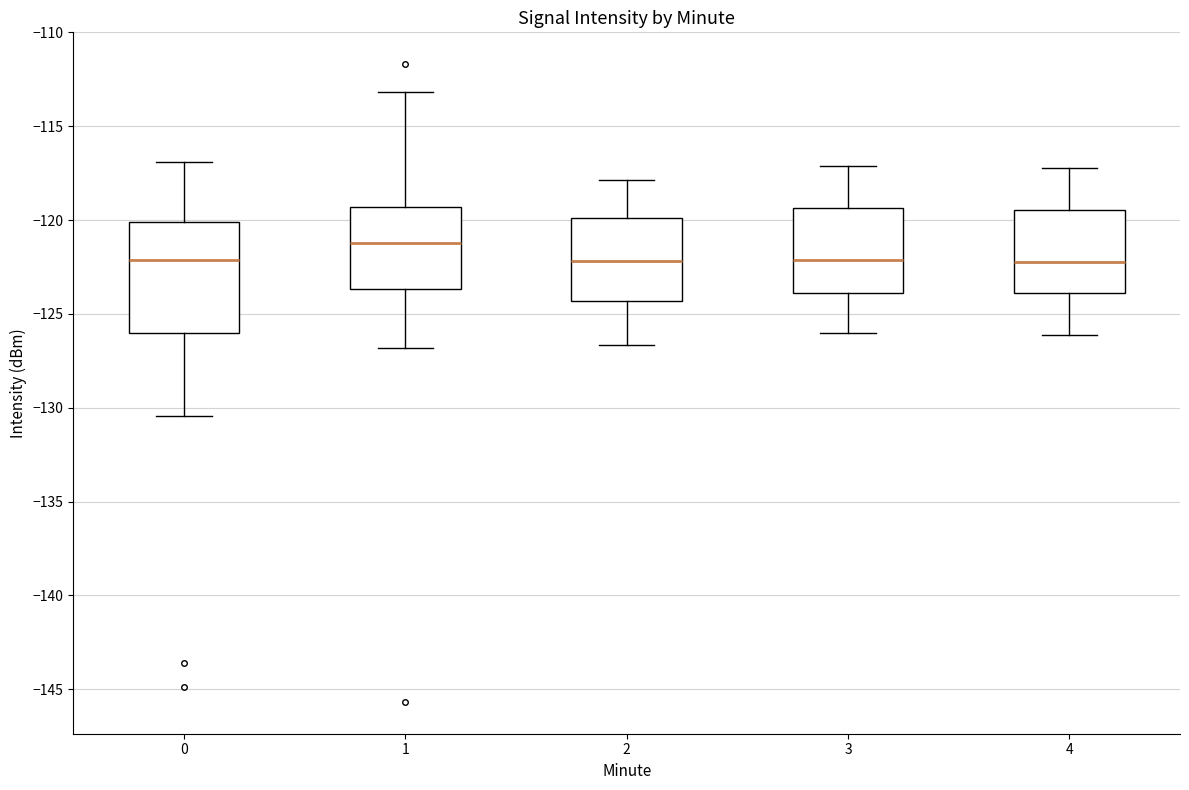

Where does the lower whisker of the box at x = 1 end on the y-axis? The values are not printed on the chart, so give them approximately, as read against the axis.

-127.0